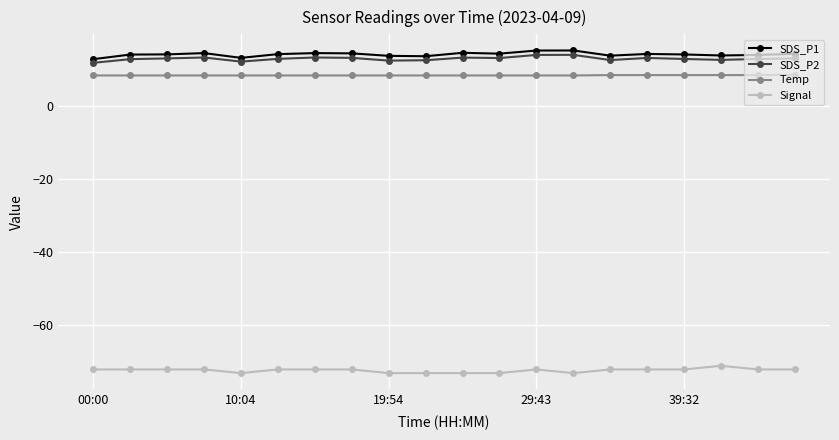

What is the value of the SDS_P1 point at the 7th from the left?

14.3